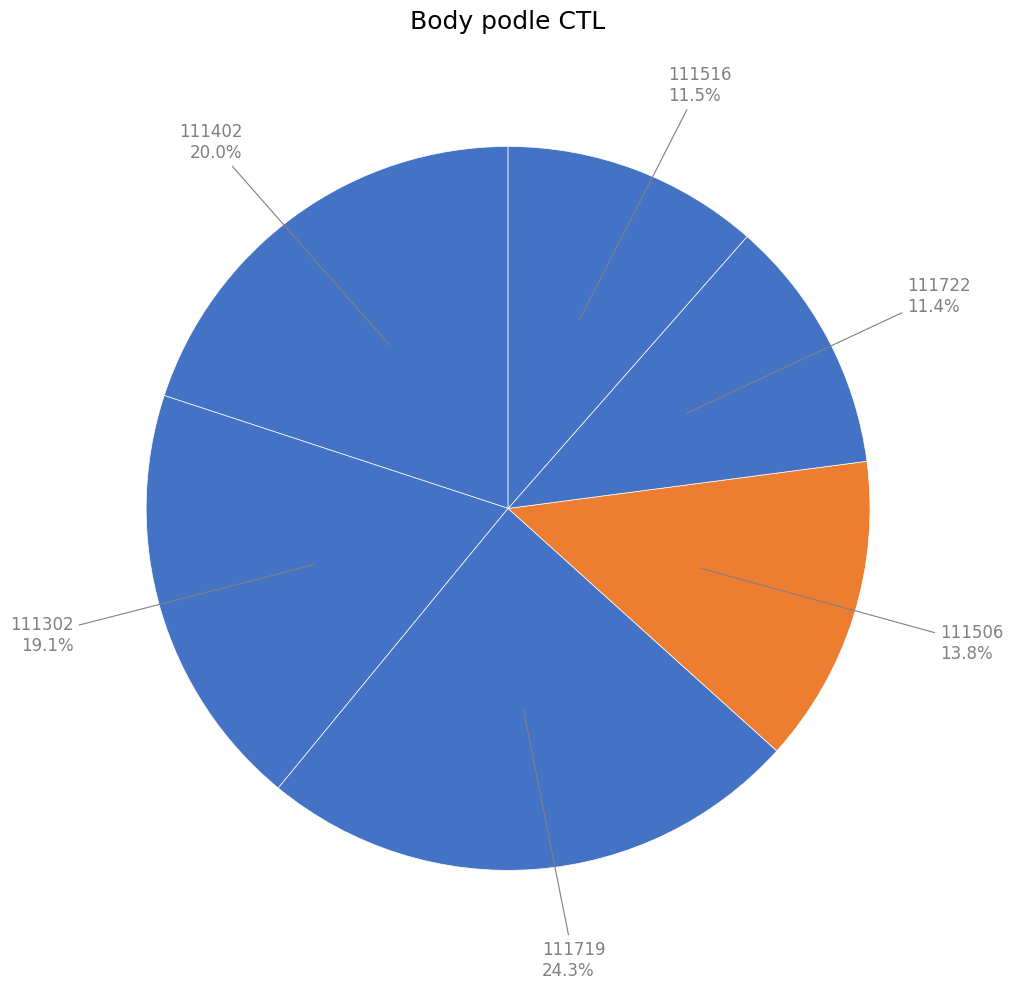

Count the number of slices in the pie.

6